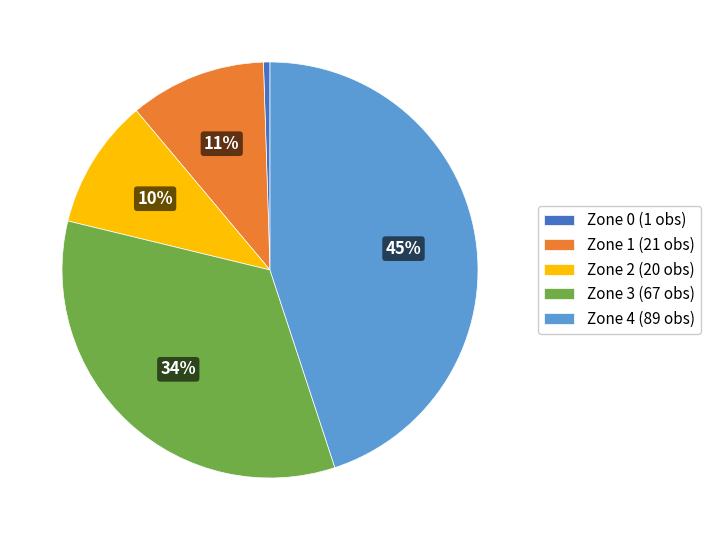

Do Zone 1 (21 obs) and Zone 2 (20 obs) together represent more than half of the pie?

No